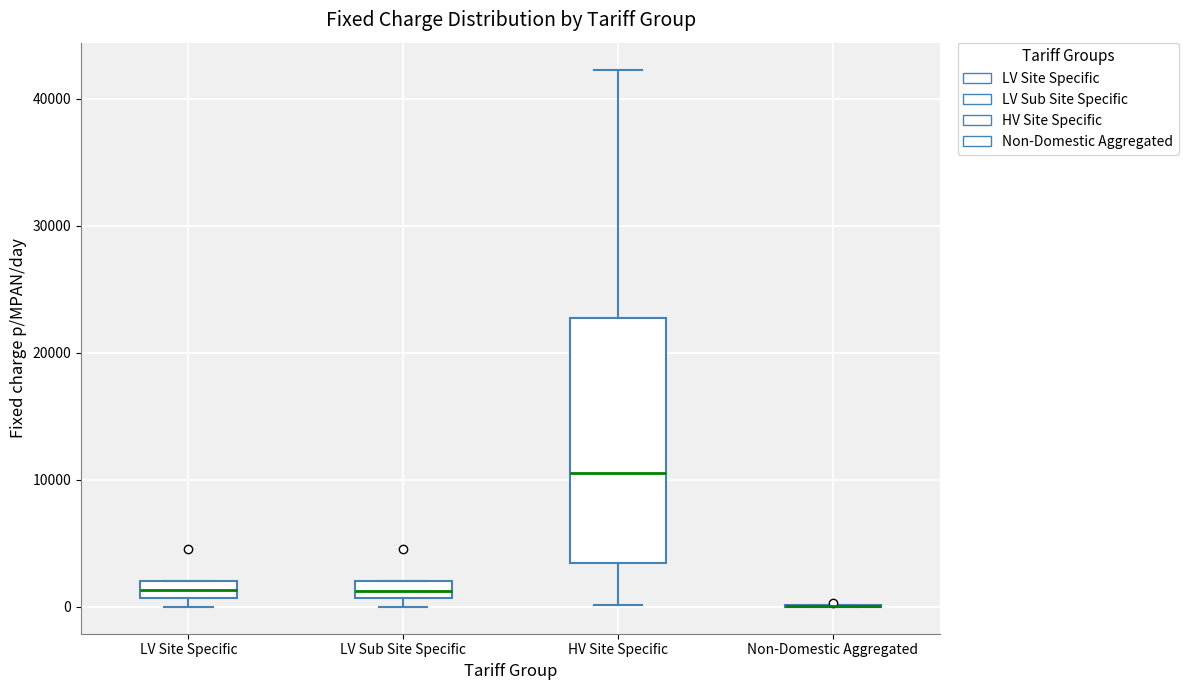

Comparing the boxes themselves (not the whiskers), which one is the tallest?

HV Site Specific